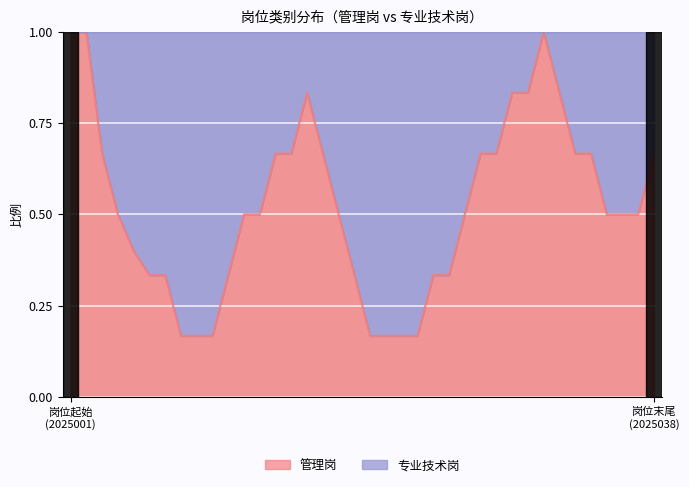

What is the greatest value displayed?

1.0